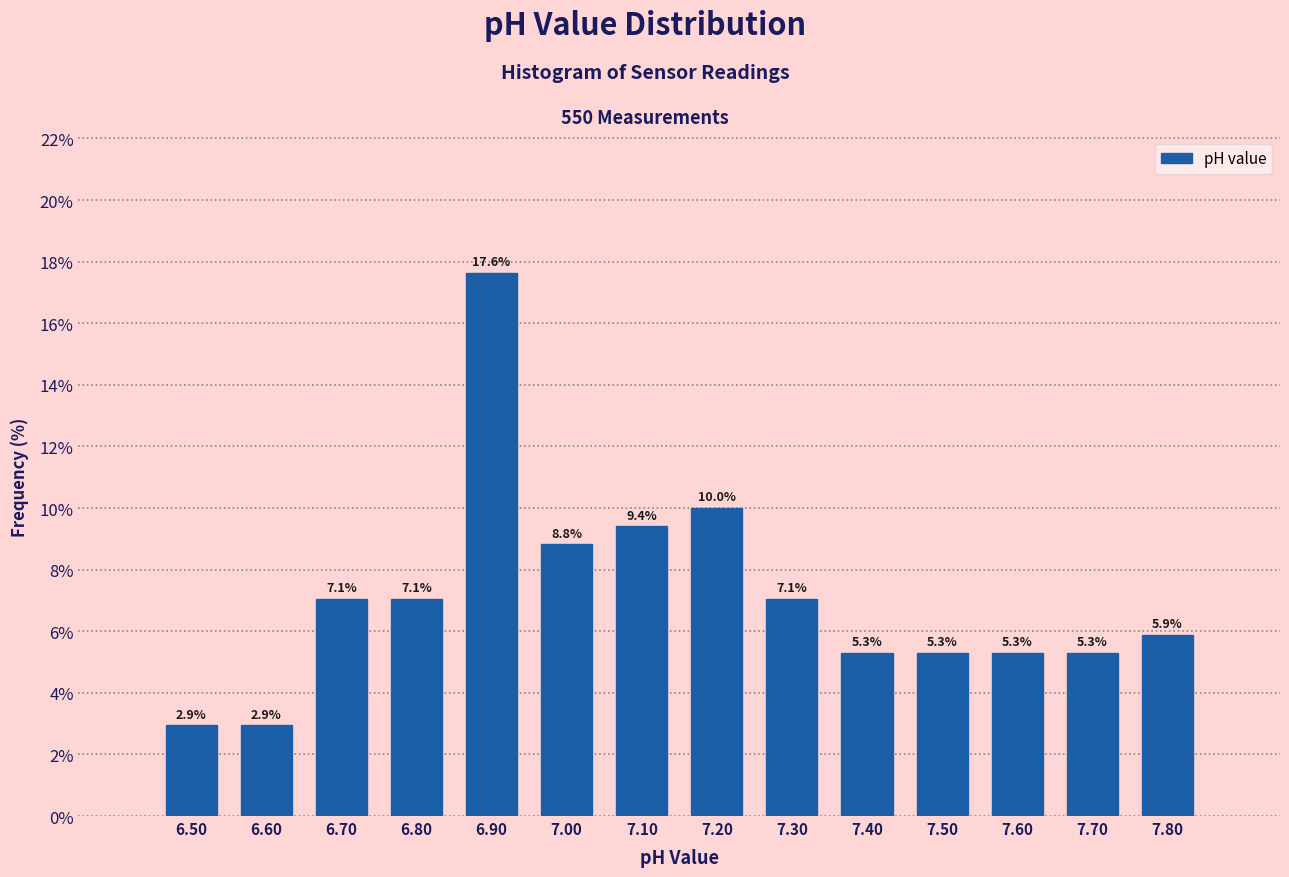

Reading left to right, transcribe this chart: for each bar, give the range it covers on the x-axis and its height.

6.45 to 6.55: 2.9
6.55 to 6.65: 2.9
6.65 to 6.75: 7.1
6.75 to 6.85: 7.1
6.85 to 6.95: 17.6
6.95 to 7.05: 8.8
7.05 to 7.15: 9.4
7.15 to 7.25: 10.0
7.25 to 7.35: 7.1
7.35 to 7.45: 5.3
7.45 to 7.55: 5.3
7.55 to 7.65: 5.3
7.65 to 7.75: 5.3
7.75 to 7.85: 5.9